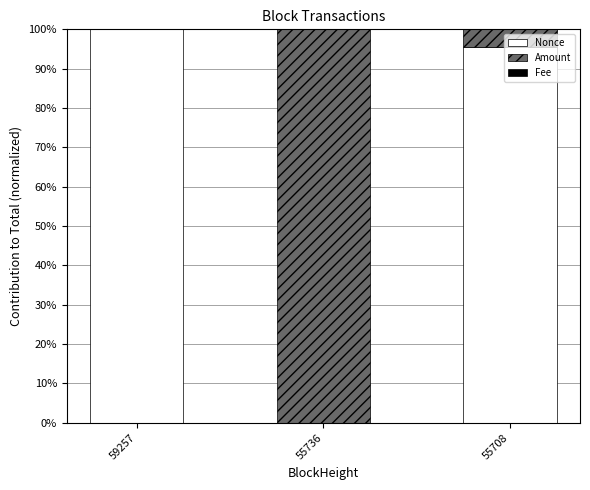

At which label does Nonce reach its peak?

59257